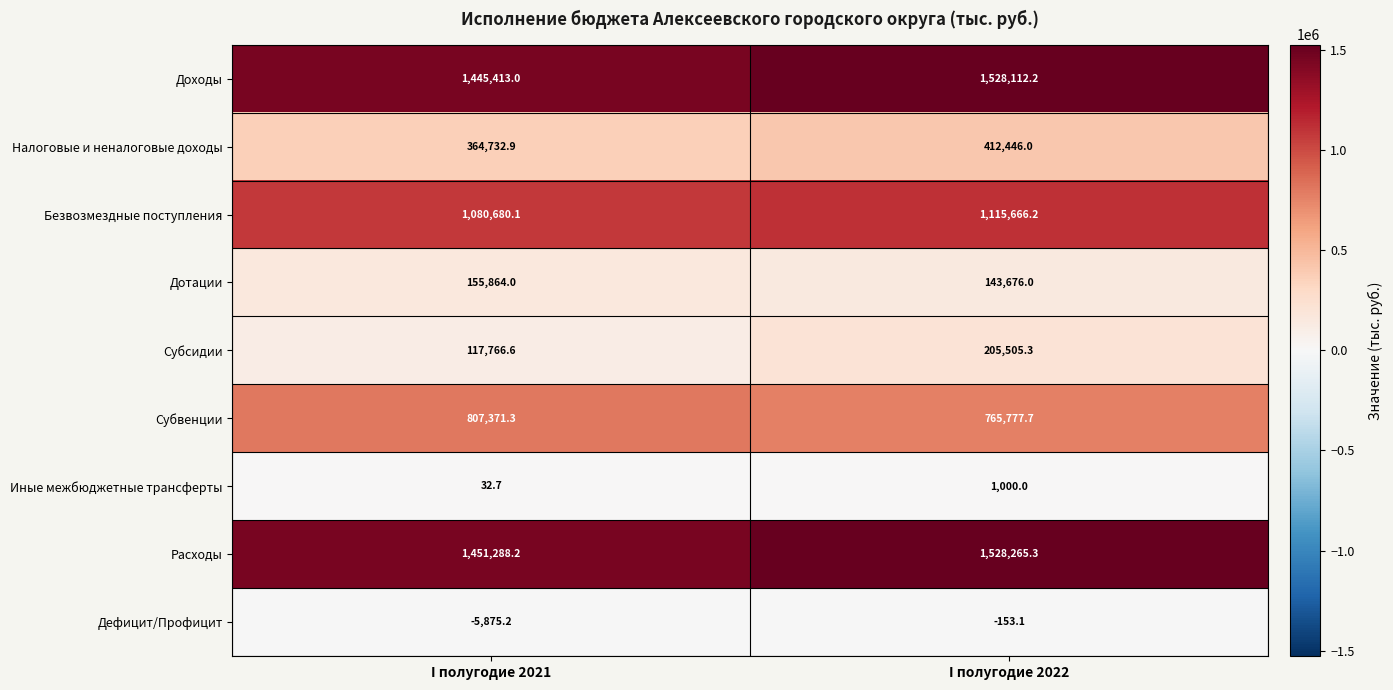

Which series changed the most between I полугодие 2021 and I полугодие 2022?

Субсидии